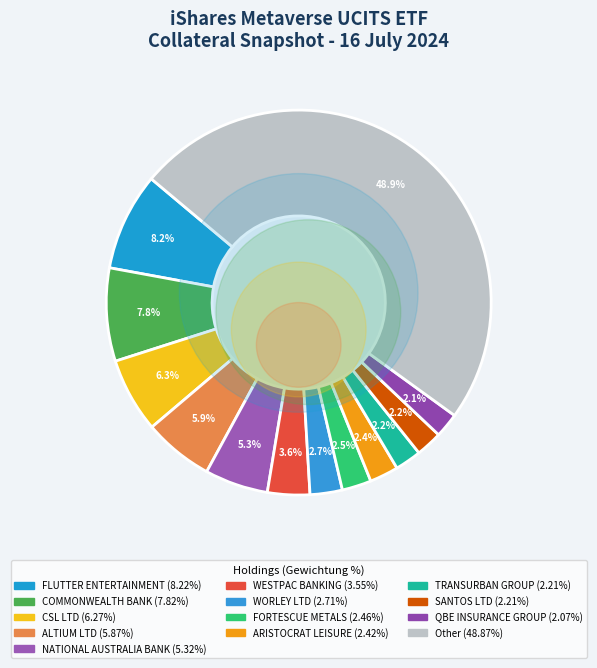

Approximately how many times larger is the value at FLUTTER ENTERTAINMENT compared to CSL LTD?

1.3